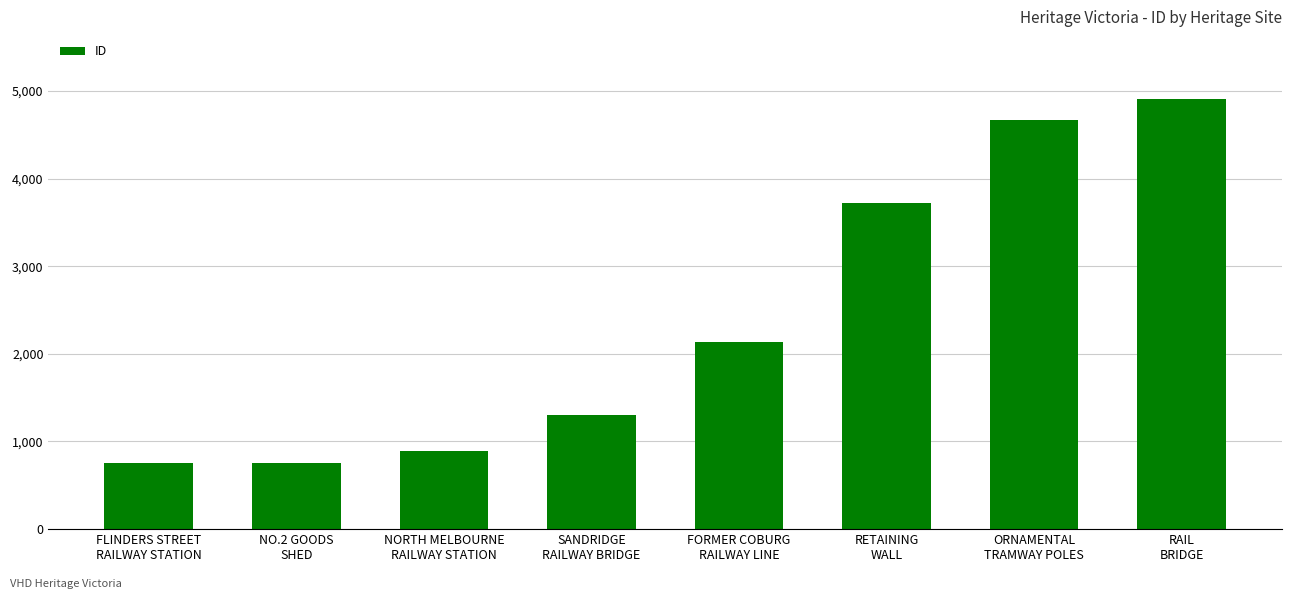

How many bars are there in total?

8